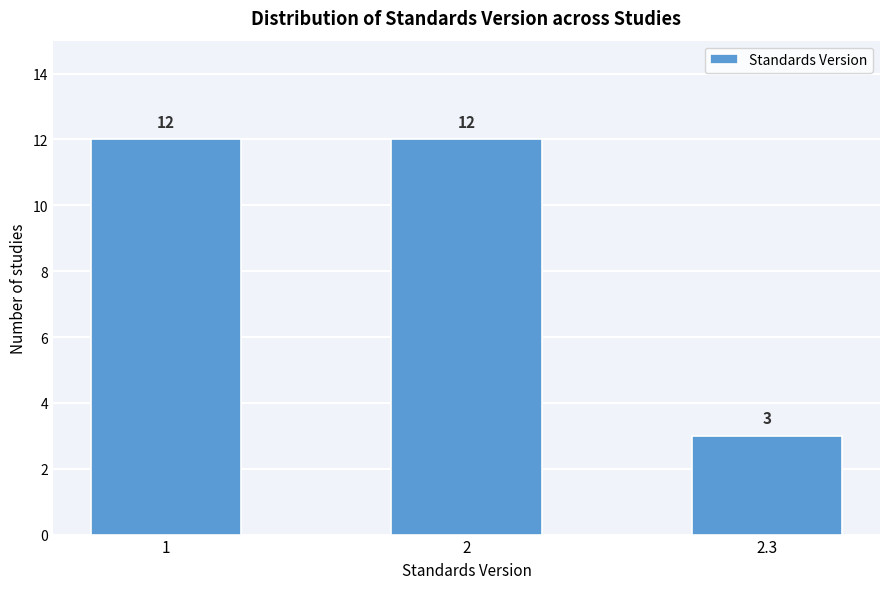

Reading left to right, list all the values displayed in this chart.

12	12	3